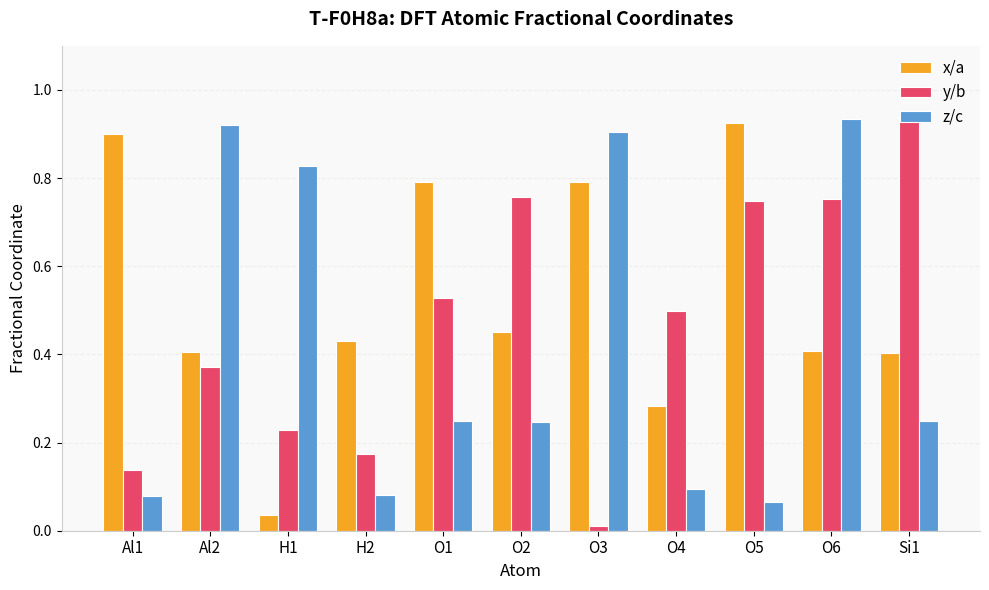

What are all the series names shown in the legend?

x/a, y/b, z/c